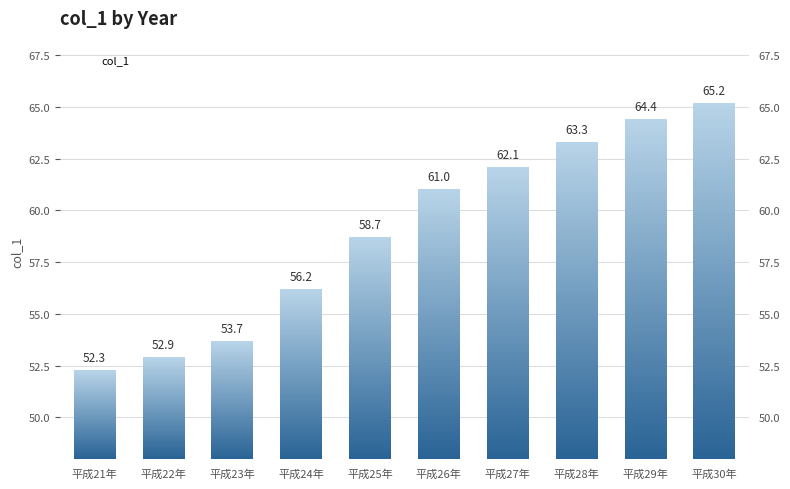

How many bars are there in total?

10